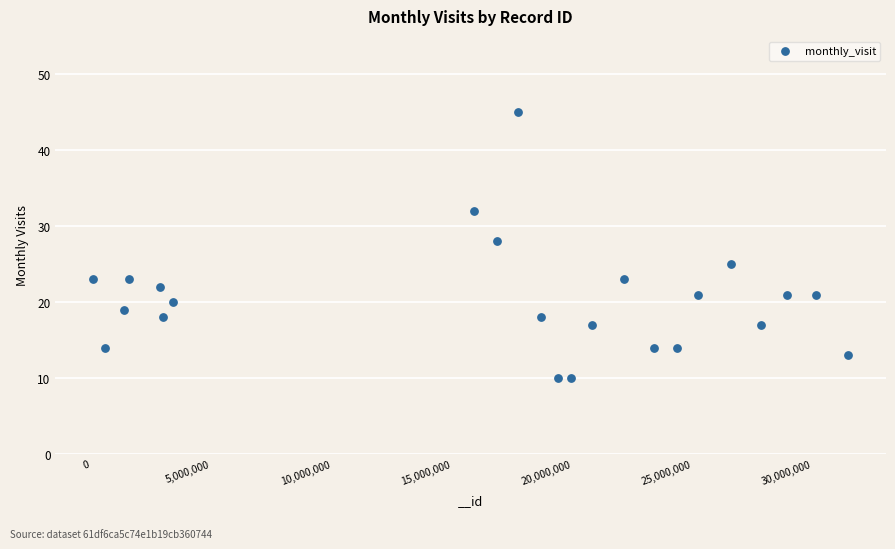

What Y value in the scatter plot is closest to 27?

28